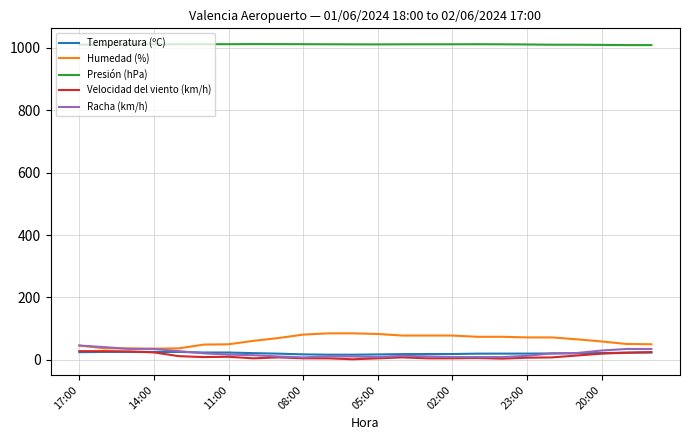

True or false: Temperatura (ºC) and Presión (hPa) intersect in this chart.

False